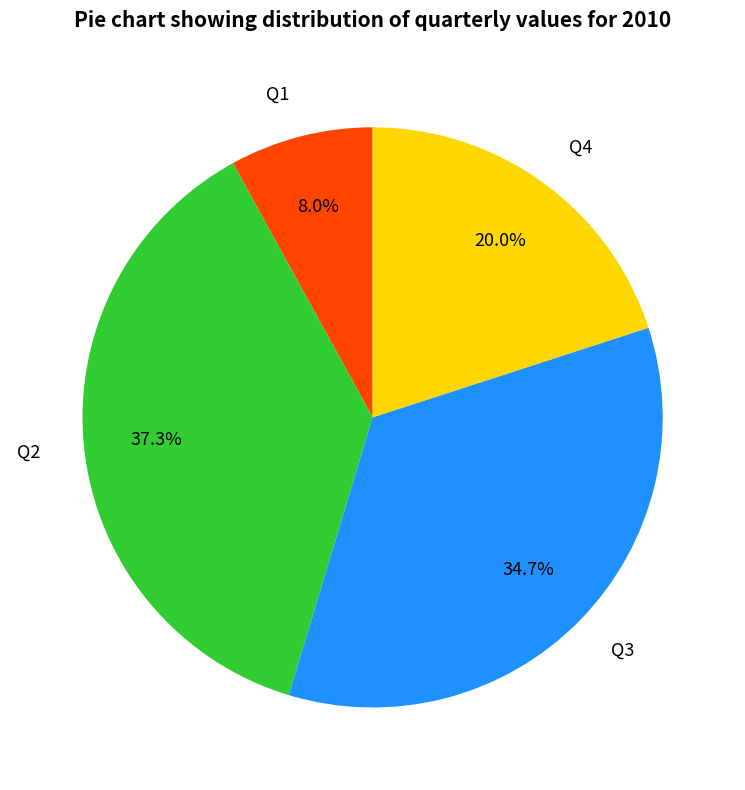

What is the ratio of the value at Q1 to the value at Q3?

0.2